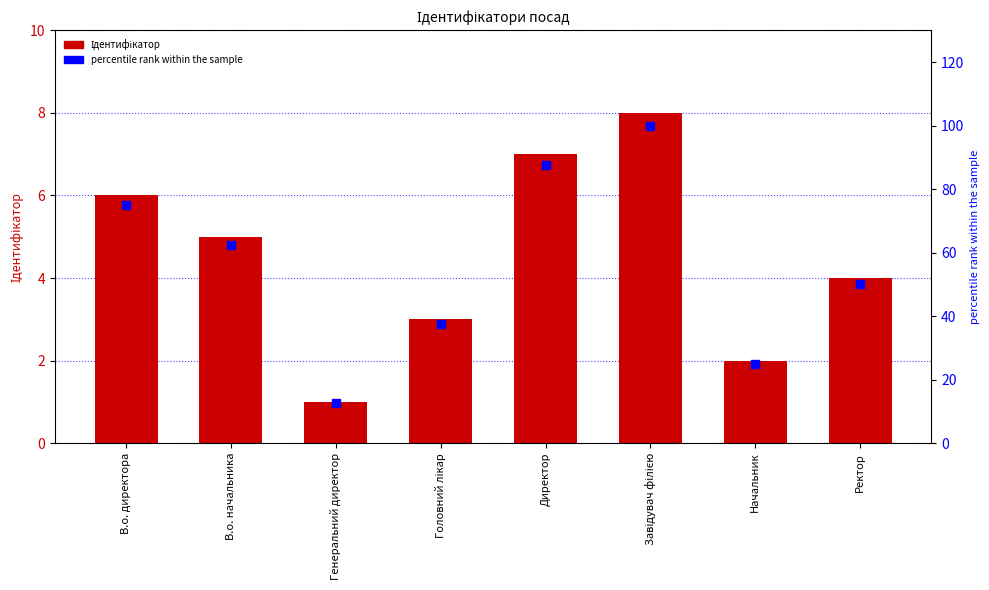

Is the value of Ідентифікатор at В.о. начальника greater than the value of percentile rank at Начальник?

No